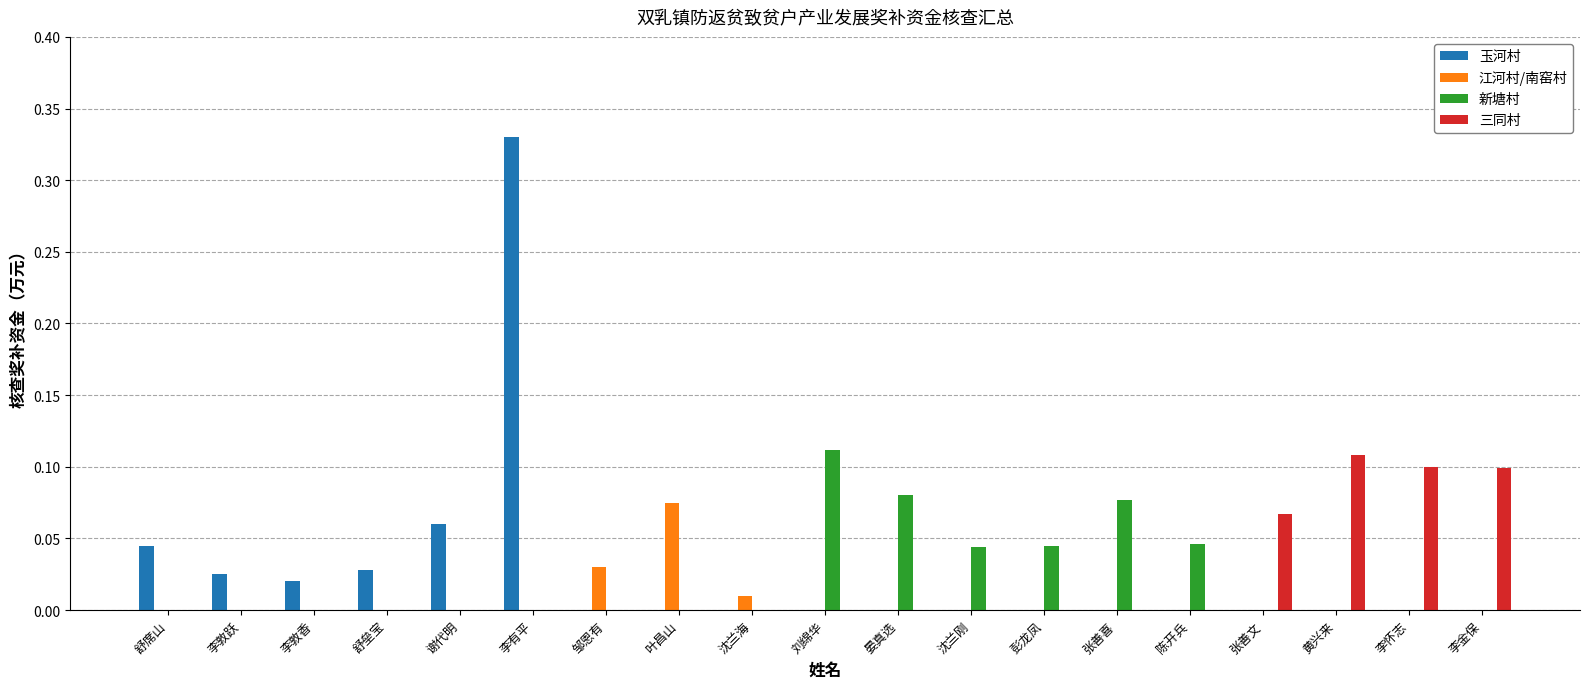

The value of 新塘村 at 李敦跃 is -0.1. True or false?

False